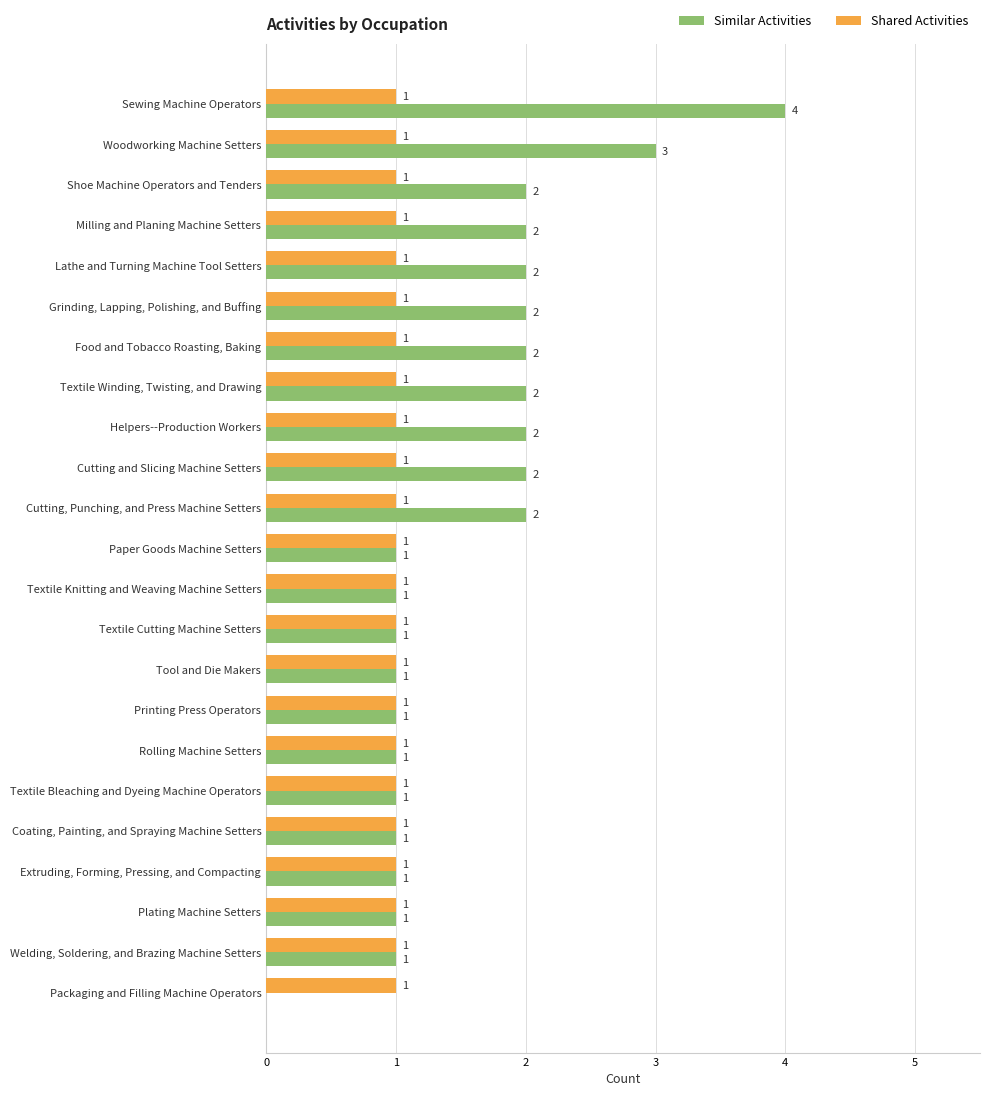

What is the sum of all Shared Activities values?

23